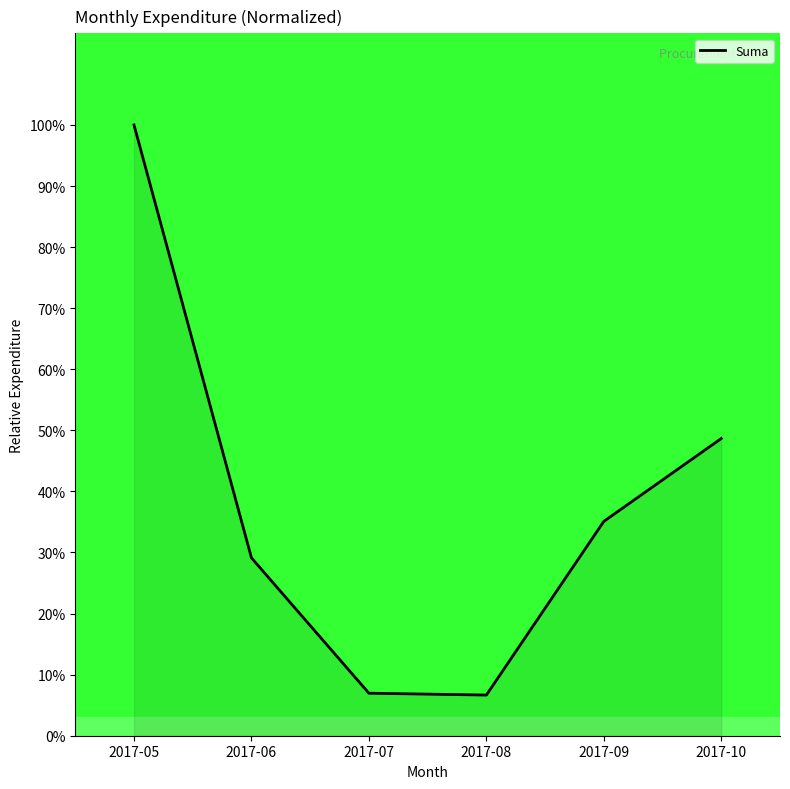

The value at 2017-08 is 6.7. True or false?

True